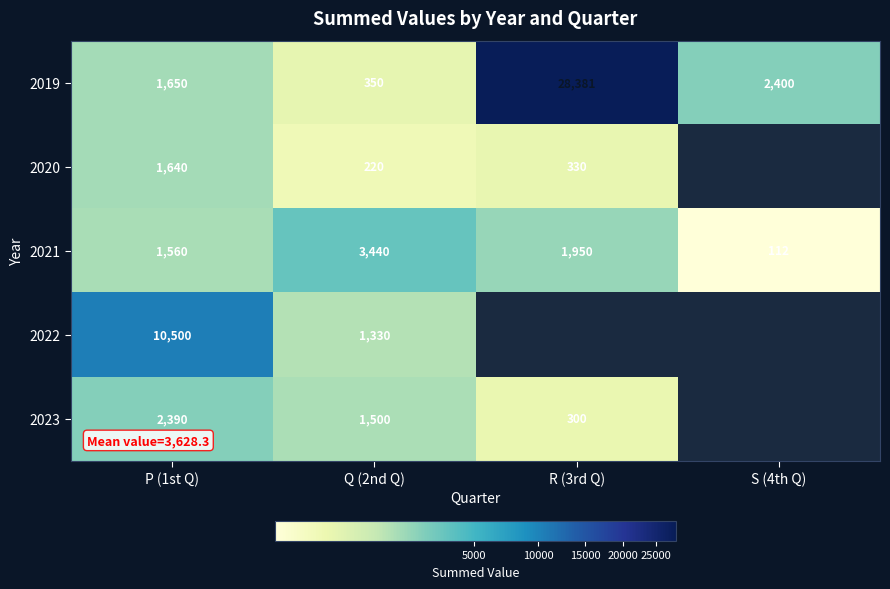

Is the value of 2022 at P (1st Q) greater than the value of 2021 at Q (2nd Q)?

Yes